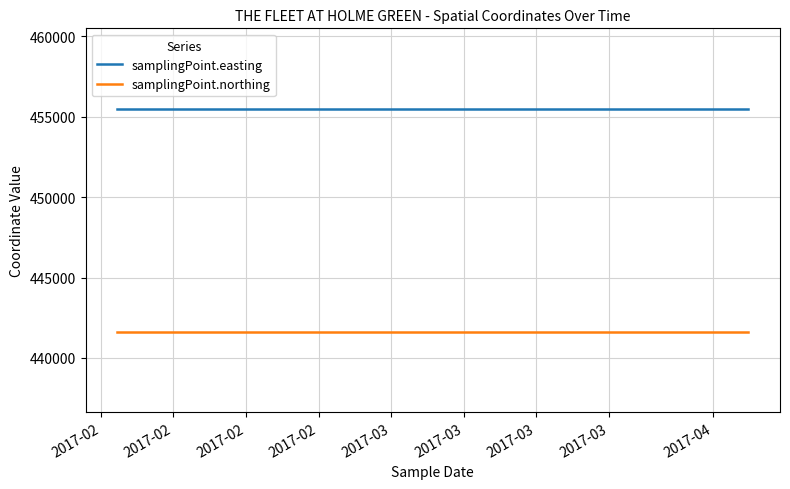

List the series in order of their peak value, highest first.

samplingPoint.easting, samplingPoint.northing